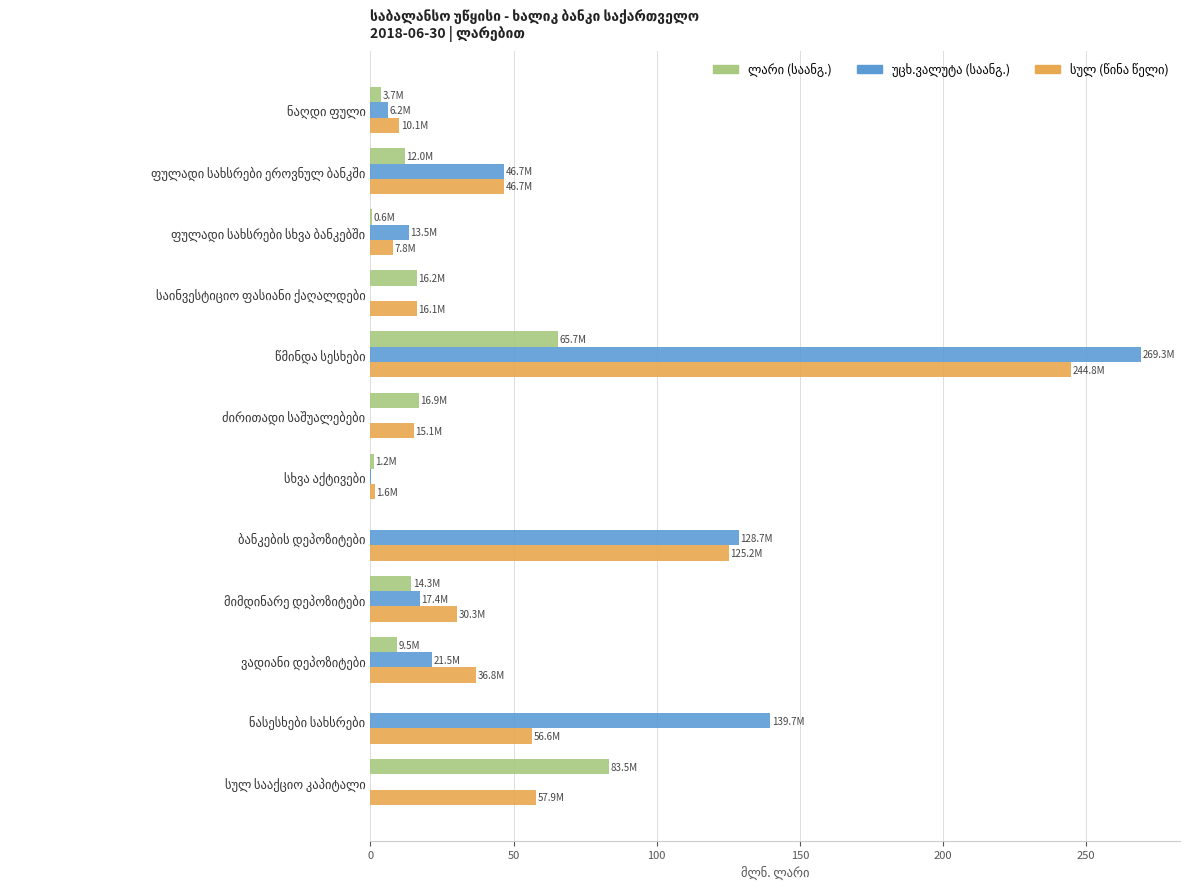

How many positive values does the უცხ.ვალუტა (საანგ.) series have?

9